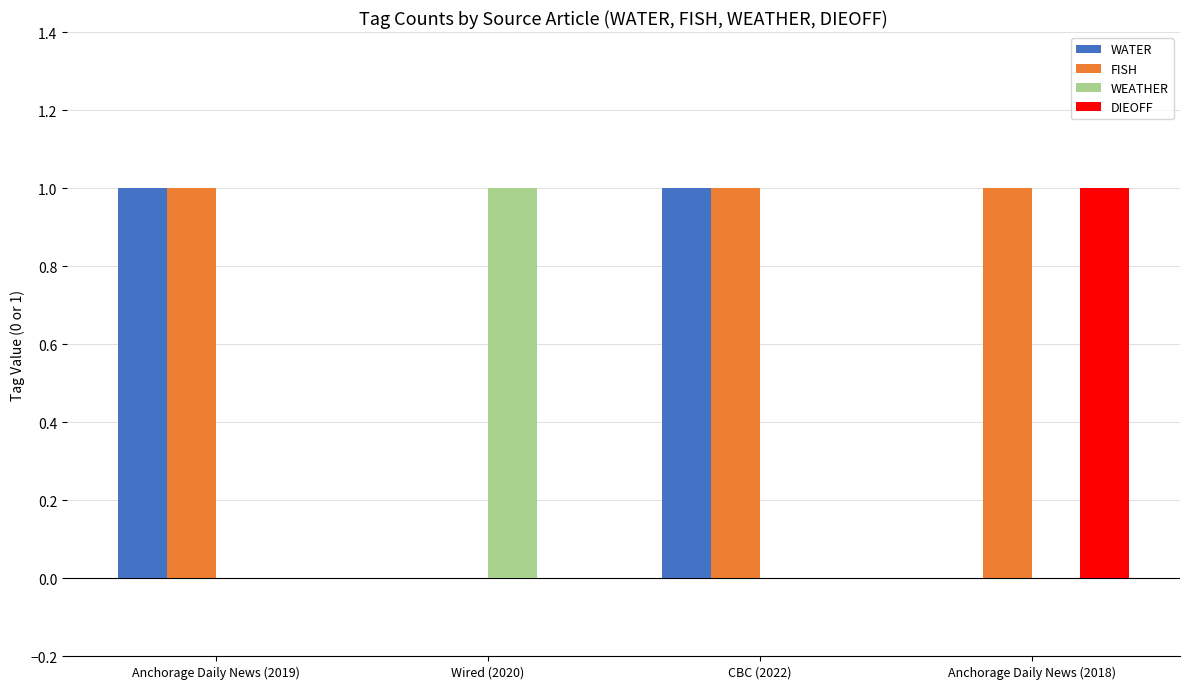

Reading left to right, list all the values displayed in this chart.

WATER: 1	0	1	0
FISH: 1	0	1	1
WEATHER: 0	1	0	0
DIEOFF: 0	0	0	1